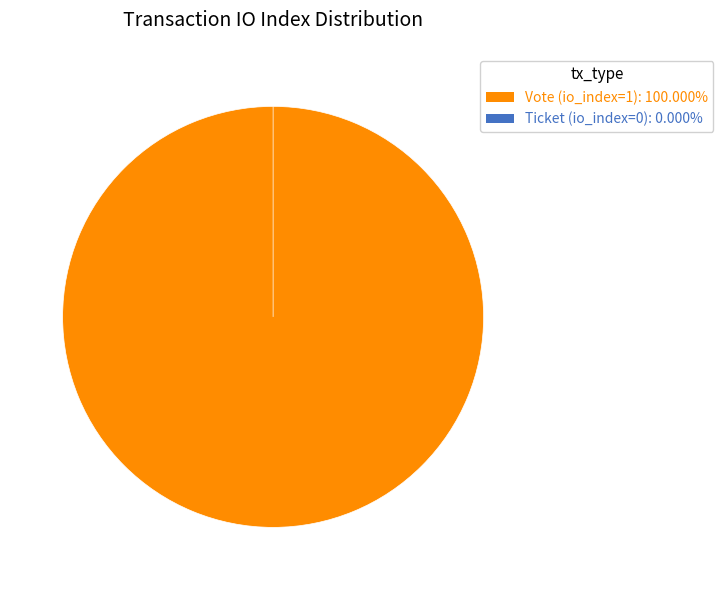

True or false: Ticket (io_index=0) accounts for 0% of the total.

True